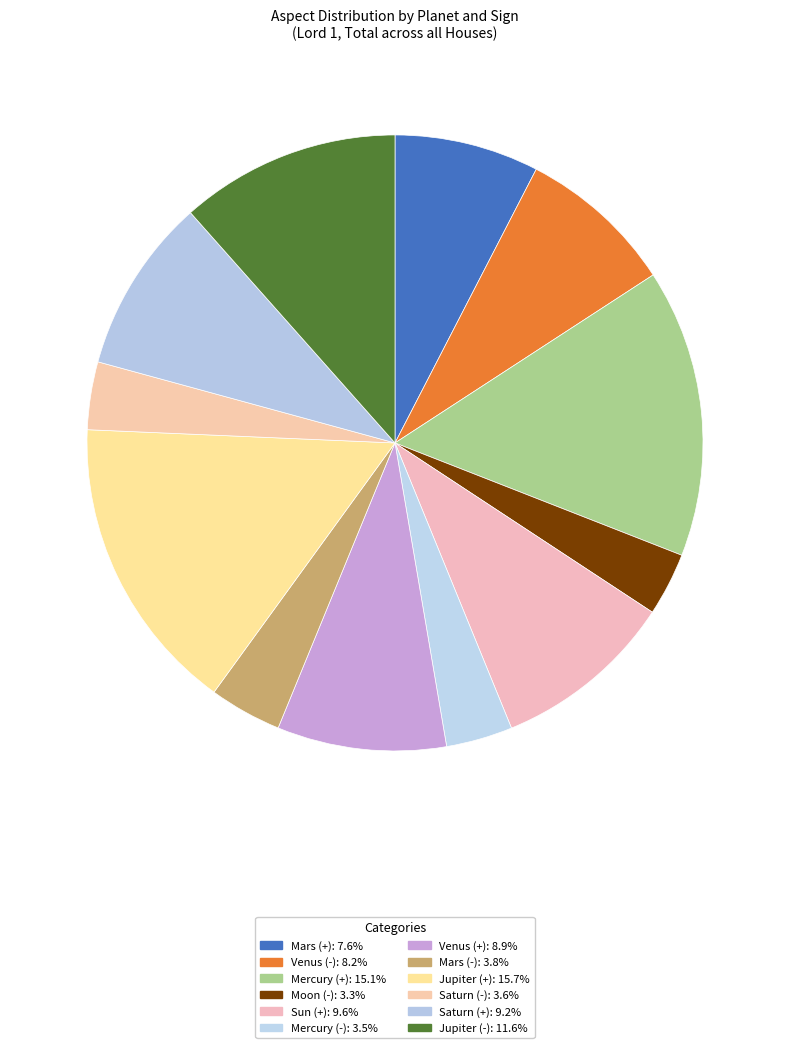

What percentage is the Moon (-) slice, to the nearest percent?

3%